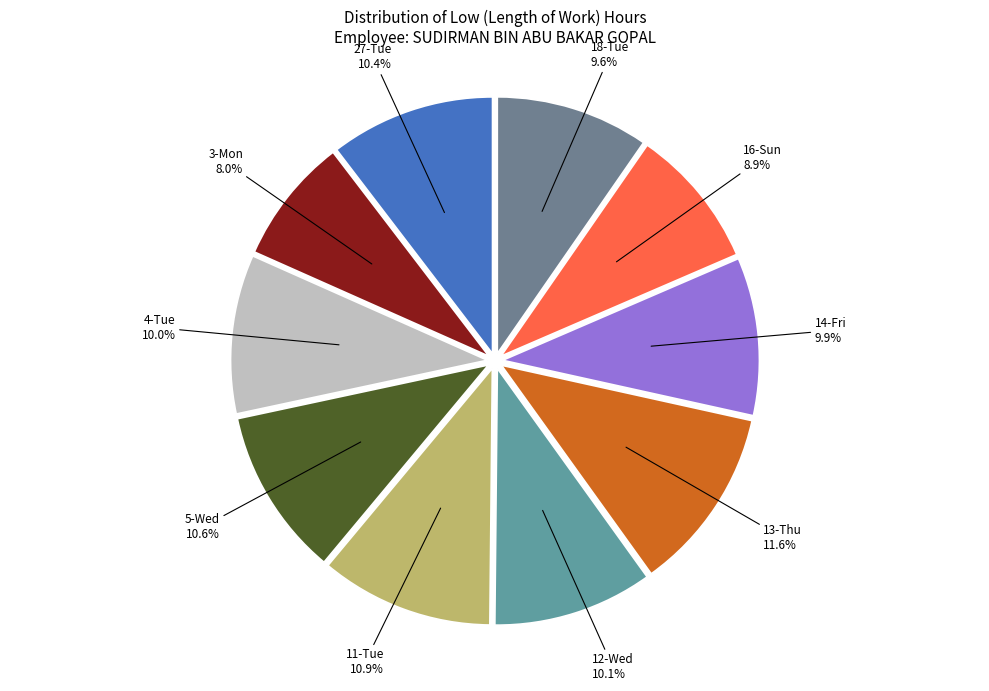

How many slices are in this pie chart?

10